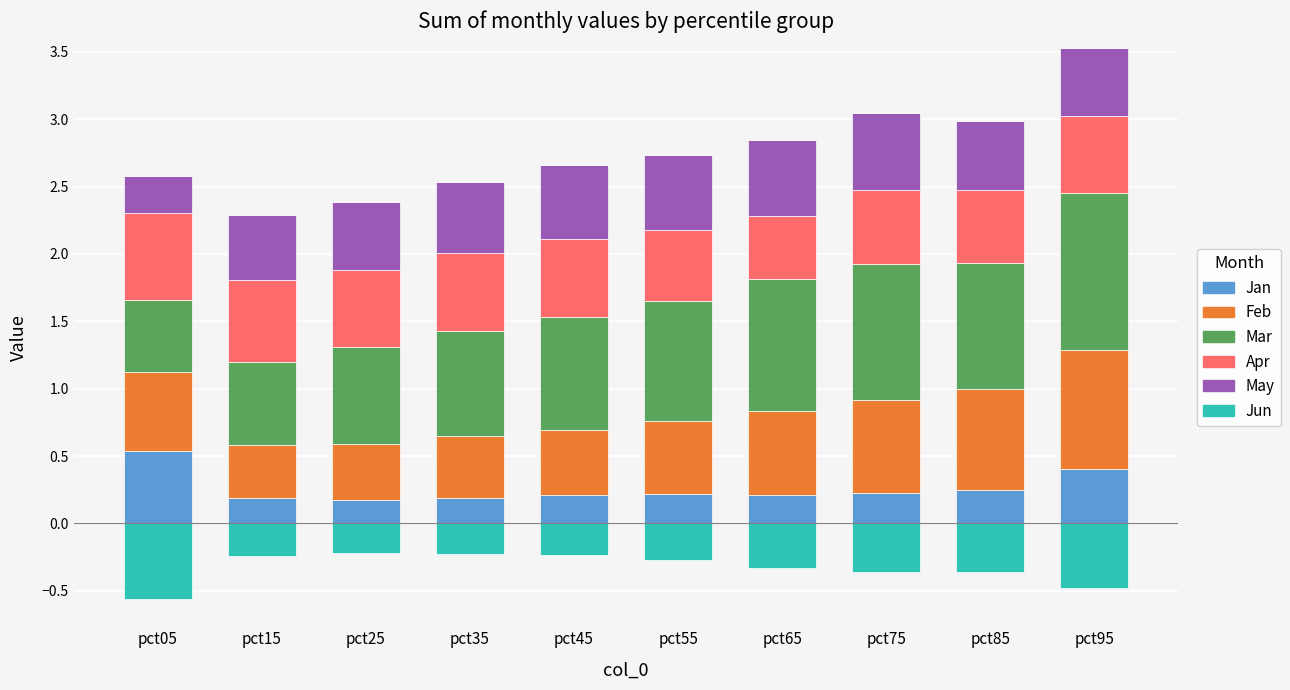

Does the chart contain stacked bars?

No